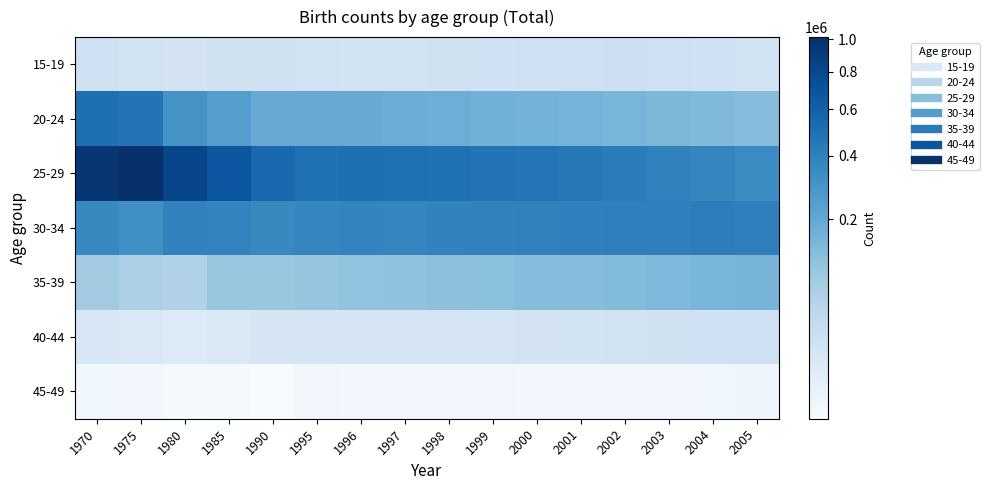

Reading left to right, what are all the values shown in this chart?

15-19: 1970=20165	1975=15990	1980=14576	1985=17854	1990=17478	1995=16075	1996=15602	1997=16598	1998=17467	1999=18205	2000=19729	2001=20920	2002=21349	2003=19532	2004=18546	2005=16531
20-24: 1970=513172	1975=479041	1980=296854	1985=247341	1990=191859	1995=193514	1996=190520	1997=182479	1998=177195	1999=166136	2000=161361	2001=157077	2002=152493	2003=142068	2004=136486	2005=128135
25-29: 1970=951246	1975=1014624	1980=810204	1985=682885	1990=550994	1995=492714	1996=504575	1997=496477	1998=492692	1999=476115	2000=470833	2001=450013	2002=425817	2003=395975	2004=370220	2005=339328
30-34: 1970=358375	1975=320060	1980=388935	1985=381466	1990=356026	1995=371773	1996=377274	1997=374819	1998=388294	1999=386639	2000=396901	2001=399808	2002=406482	2003=408585	2004=415903	2005=404700
35-39: 1970=80581	1975=62663	1980=59127	1985=93501	1990=92377	1995=100053	1996=105630	1997=107993	1998=113728	1999=116443	2000=126409	2001=127336	2002=131040	2003=139489	2004=150222	2005=153440
40-44: 1970=9860	1975=8727	1980=6911	1985=8224	1990=12587	1995=12472	1996=12526	1997=12829	1998=13255	1999=13629	2000=14848	2001=15047	2002=16200	2003=17478	2004=18790	2005=19750
45-49: 1970=523	1975=312	1980=257	1985=244	1990=224	1995=414	1996=397	1997=407	1998=459	1999=426	2000=396	2001=398	2002=396	2003=402	2004=483	2005=564